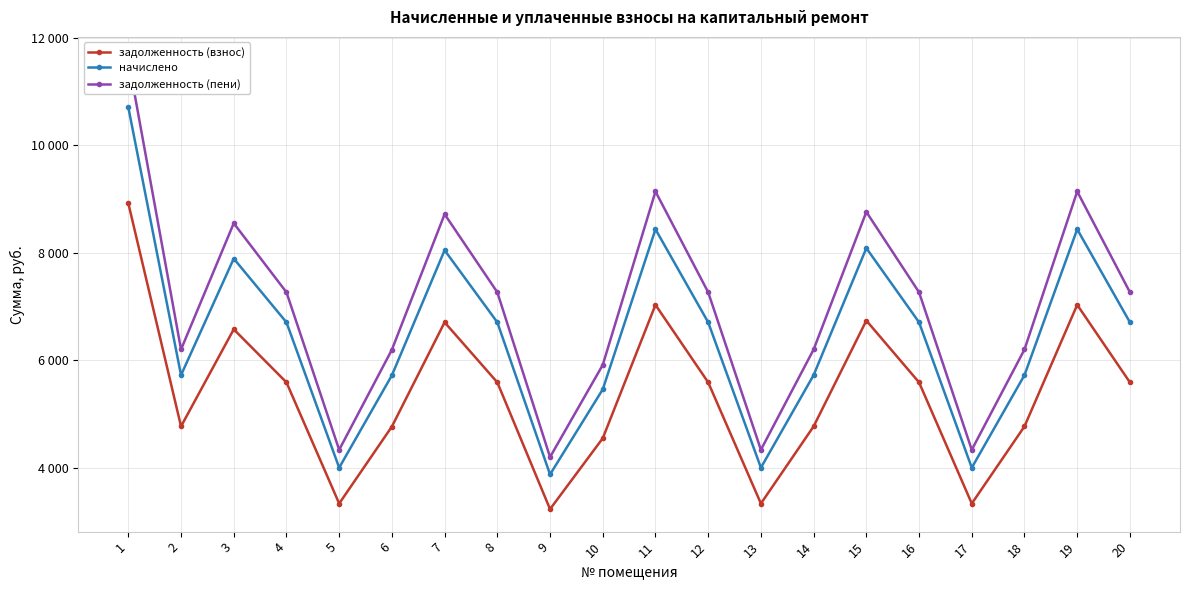

At which label is задолженность (взнос) closest to 6077?

4